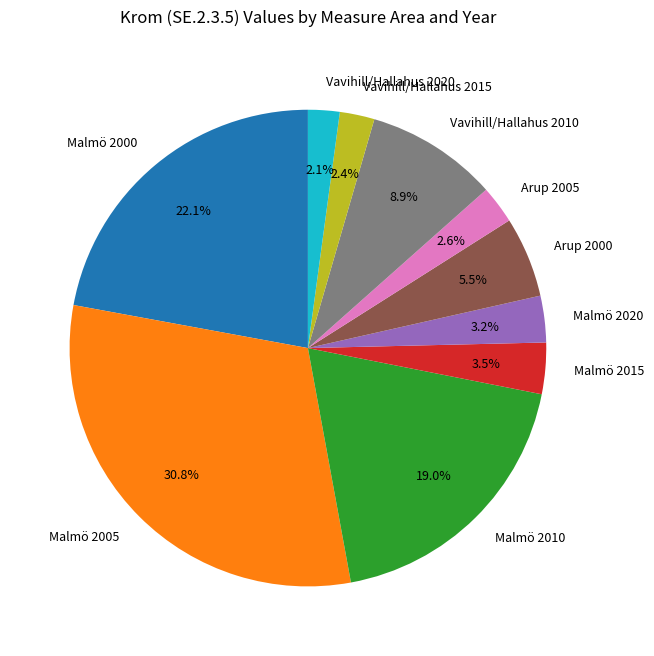

Is the sum of Vavihill/Hallahus 2020 and Vavihill/Hallahus 2010 greater than half?

No